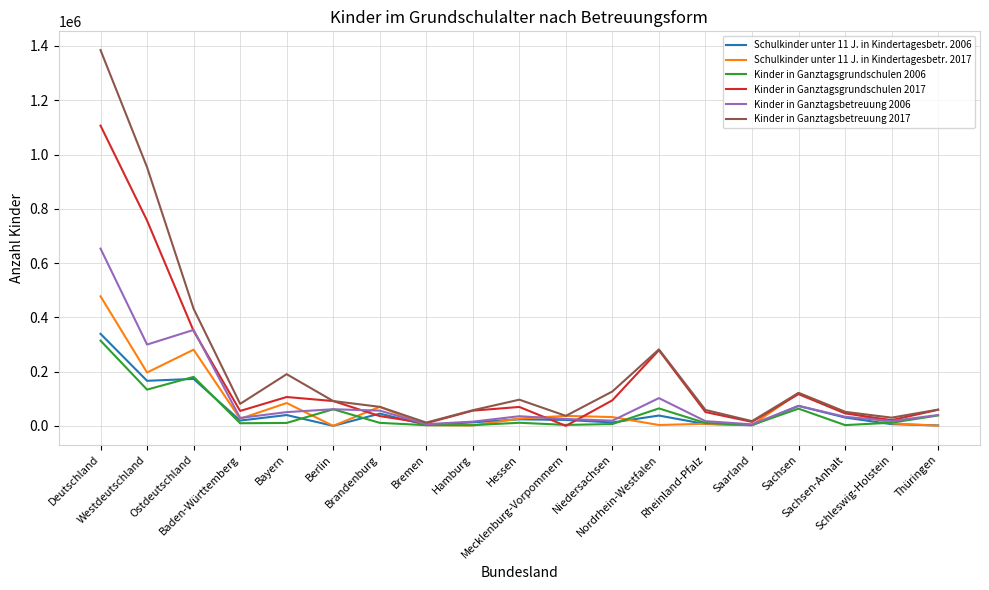

How many lines are shown in the chart?

6